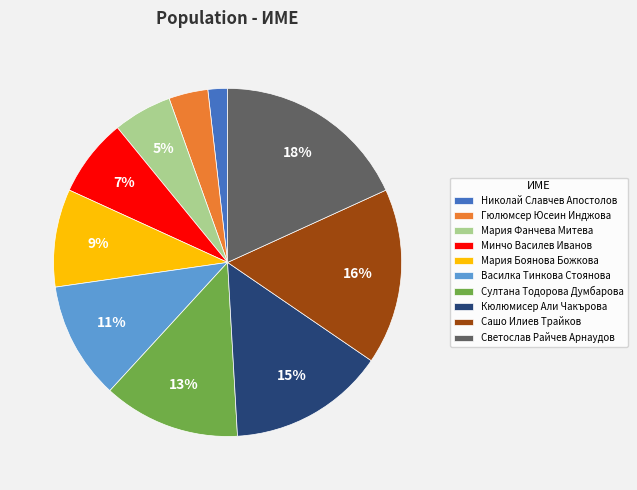

Rank the categories by value from lowest to highest.

Николай Славчев Апостолов, Гюлюмсер Юсеин Инджова, Мария Фанчева Митева, Минчо Василев Иванов, Мария Боянова Божкова, Василка Тинкова Стоянова, Султана Тодорова Думбарова, Кюлюмисер Али Чакърова, Сашо Илиев Трайков, Светослав Райчев Арнаудов